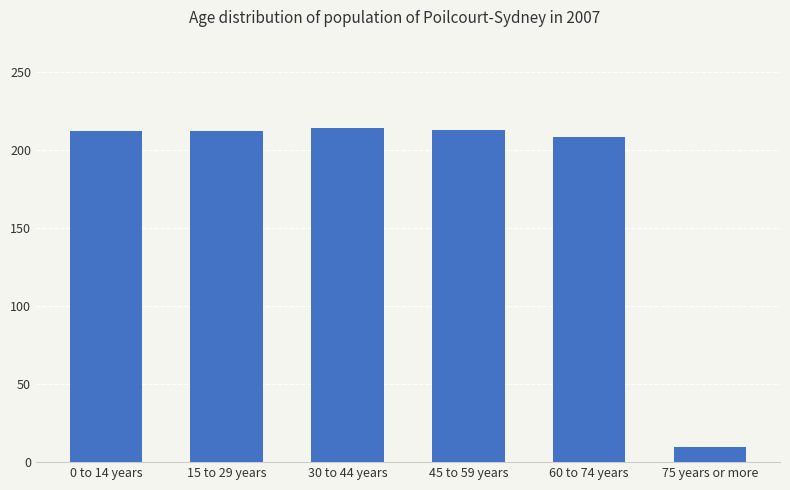

How many bars are there in total?

6